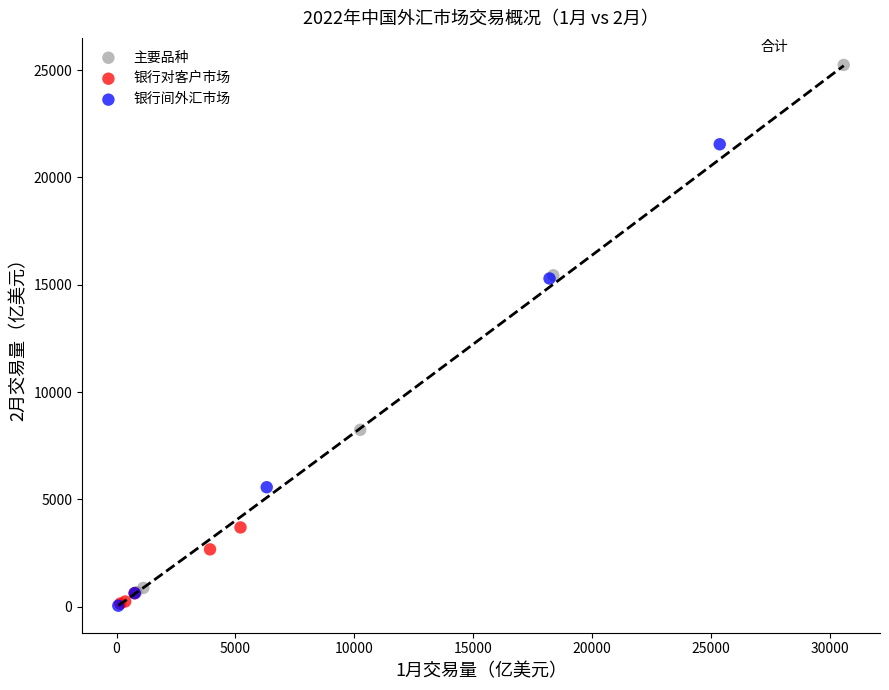

What are all the series names shown in the legend?

主要品种, 银行对客户市场, 银行间外汇市场